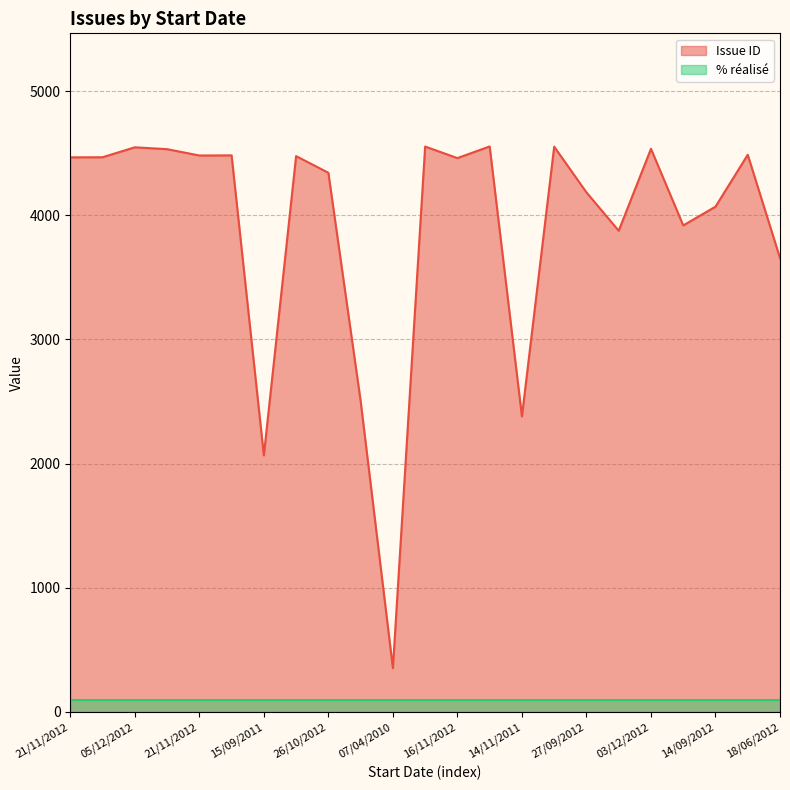

At which label does the data first exceed 4466?

21/11/2012